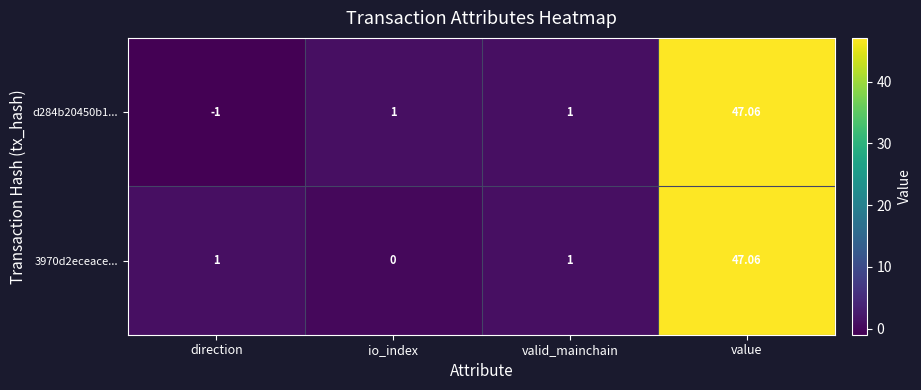

Which label corresponds to the smallest value in the chart?

direction